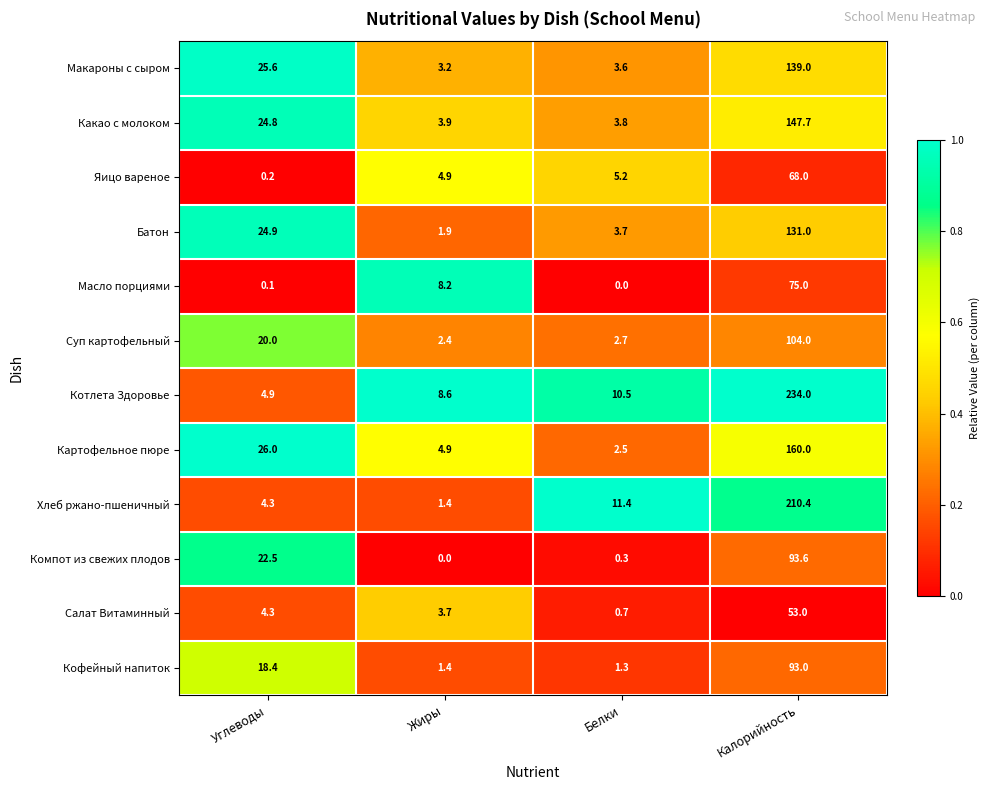

What is the spread (max minus min) of values at Калорийность?

181.0